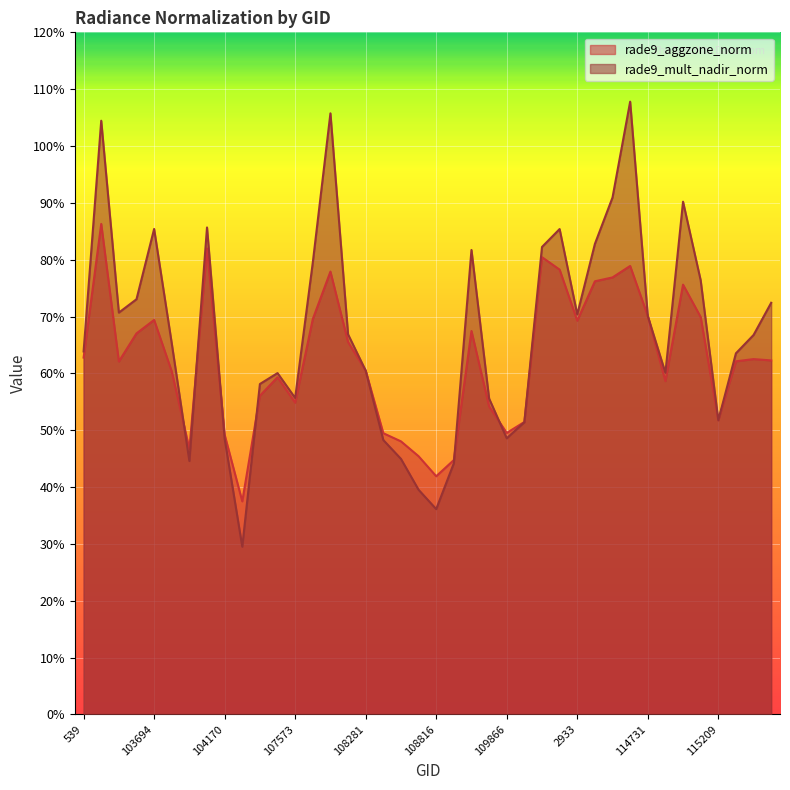

At which category does rade9_aggzone_norm reach its first local peak?

102972